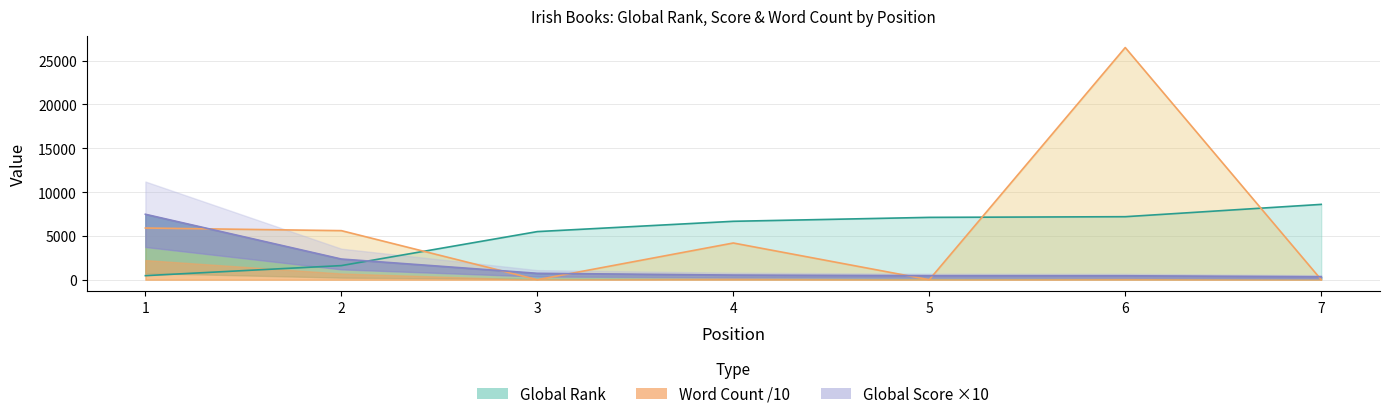

What is the value of the Global Rank point at the 4th from the left?

6667